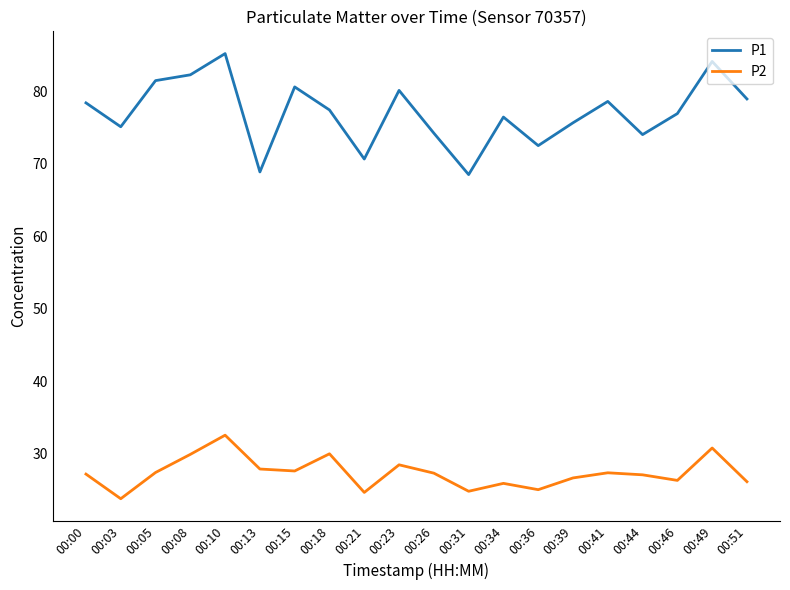

What value does the P2 series have at 00:39?

26.7